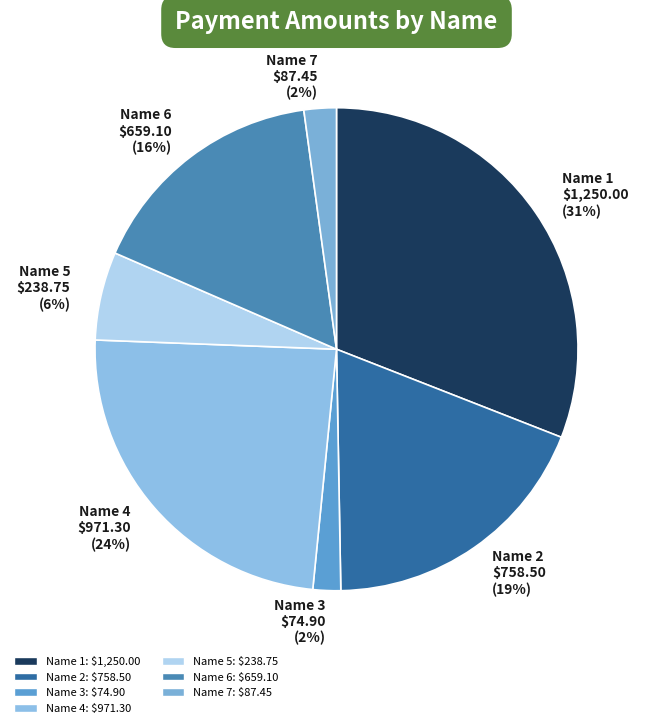

Which has a higher value, Name 1 or Name 6?

Name 1